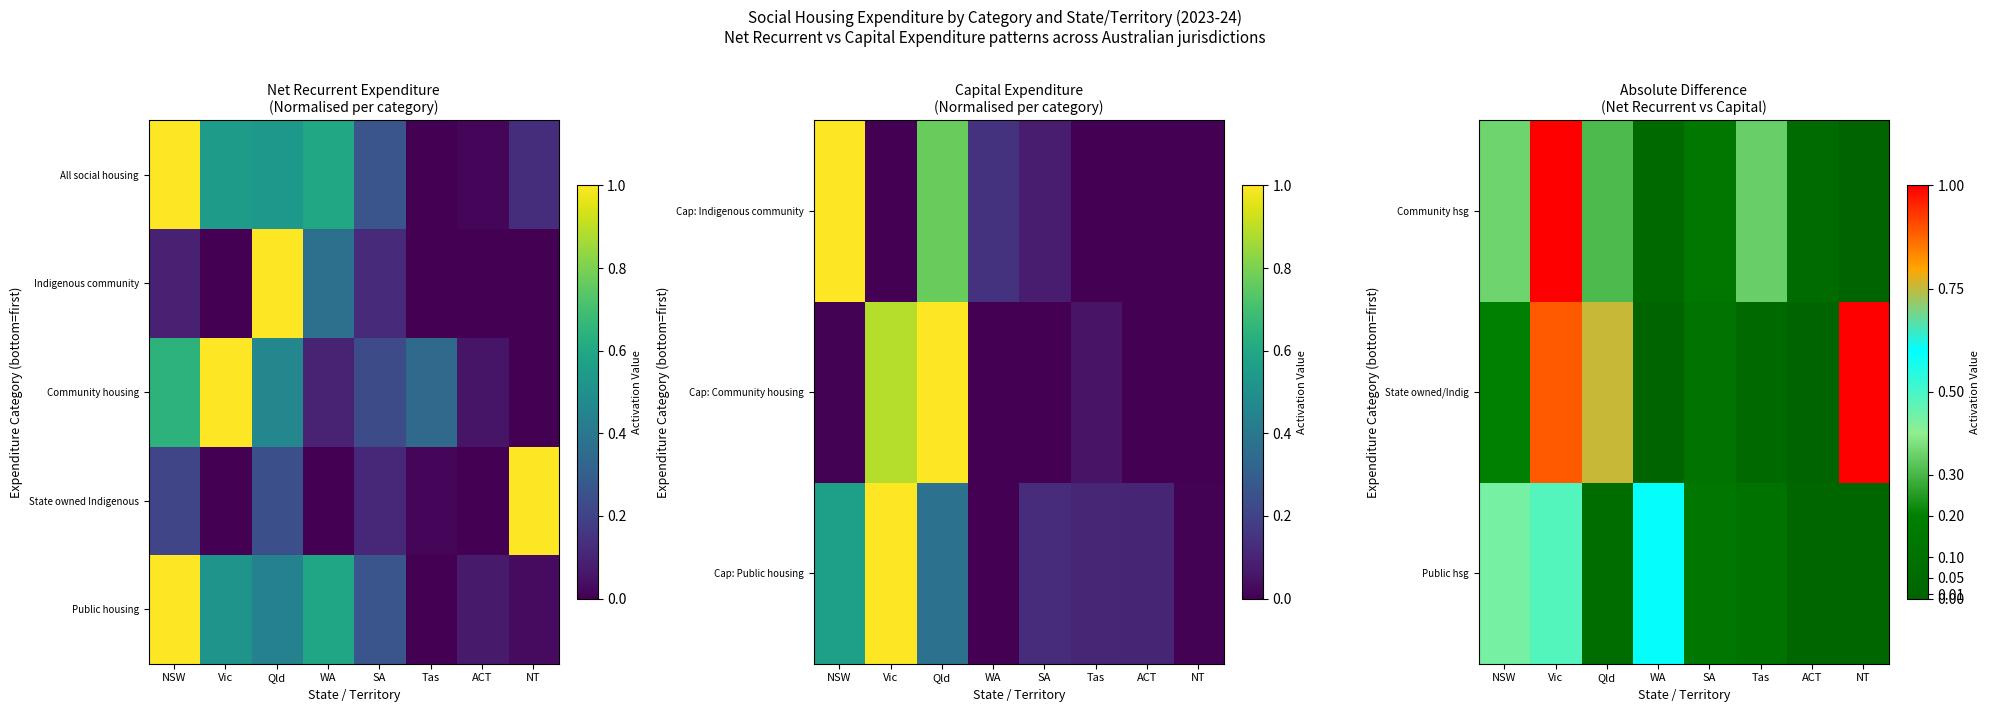

Is the value of Public hsg at Vic greater than the value of All social housing at Qld?

No